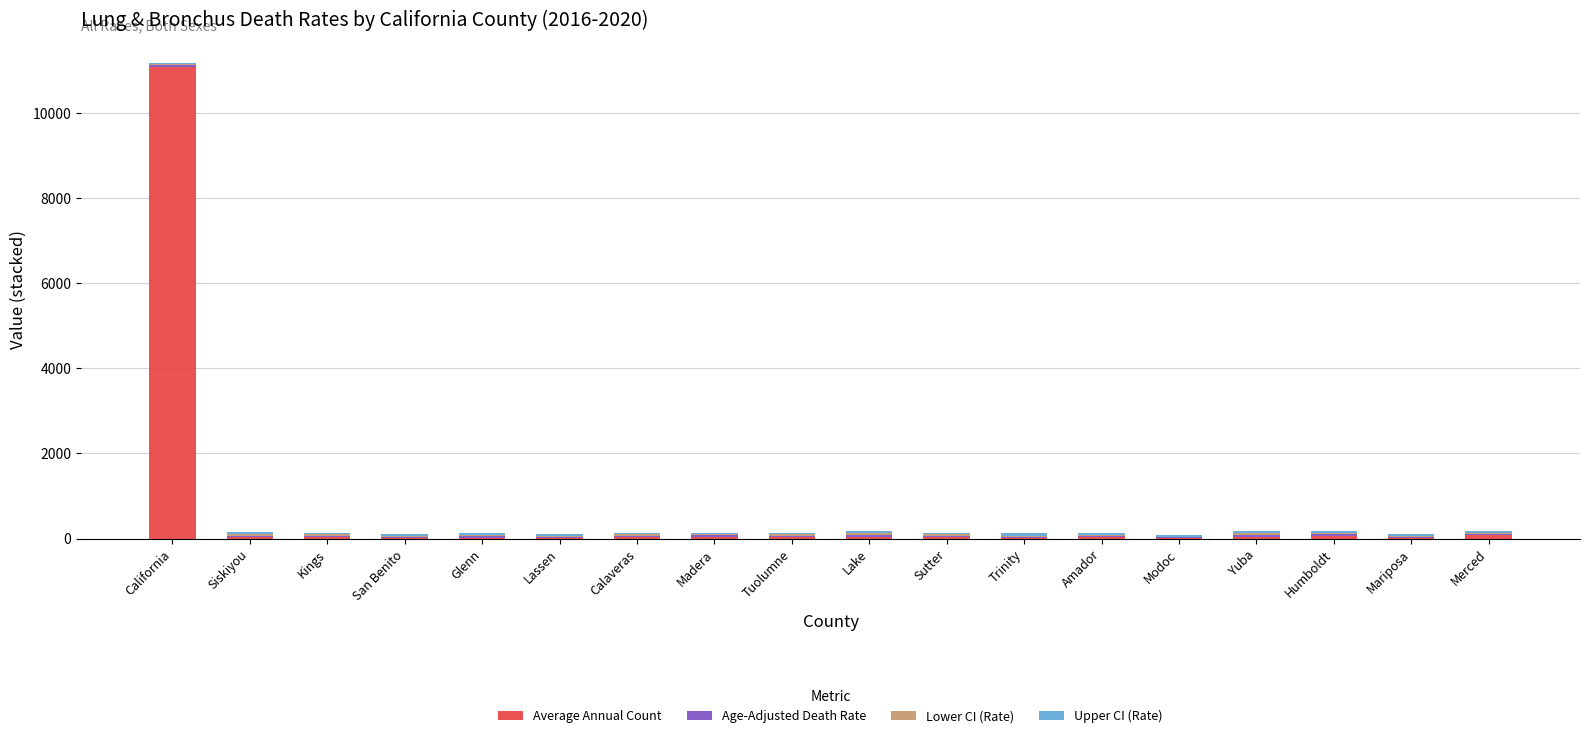

At which category is the sum across all series the highest?

California